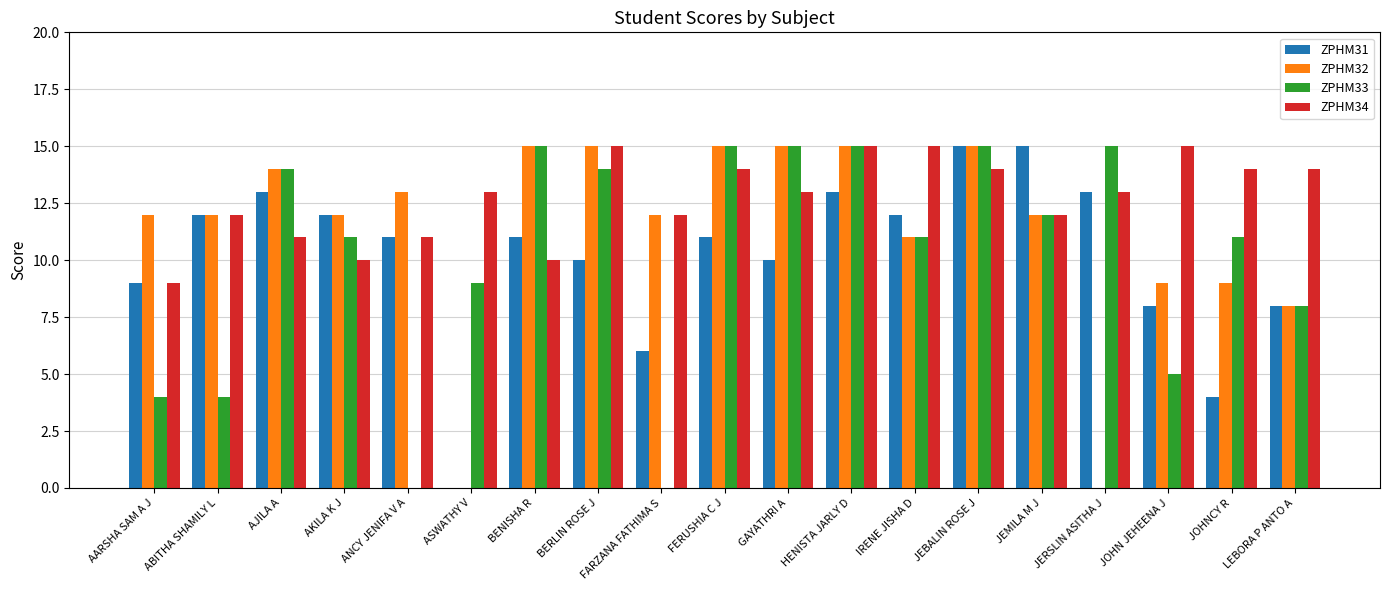

Is the value of ZPHM34 at ABITHA SHAMILY L greater than the value of ZPHM33 at ABITHA SHAMILY L?

Yes